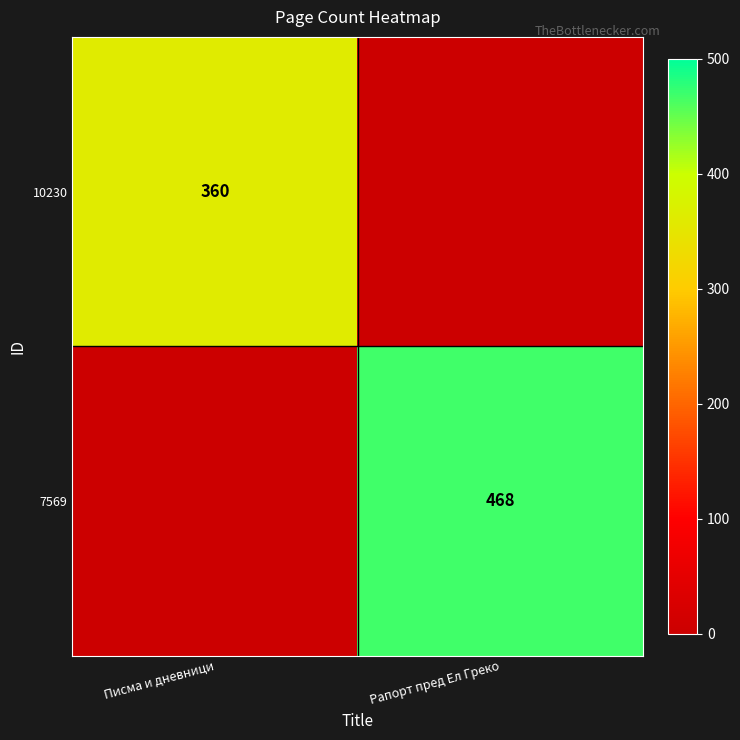

At which category is the sum across all series the highest?

Рапорт пред Ел Греко